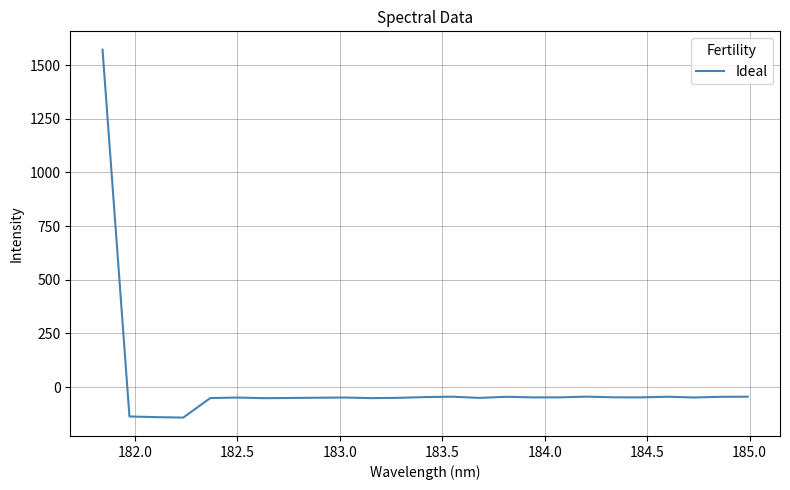

How many categories are shown in the chart?

25